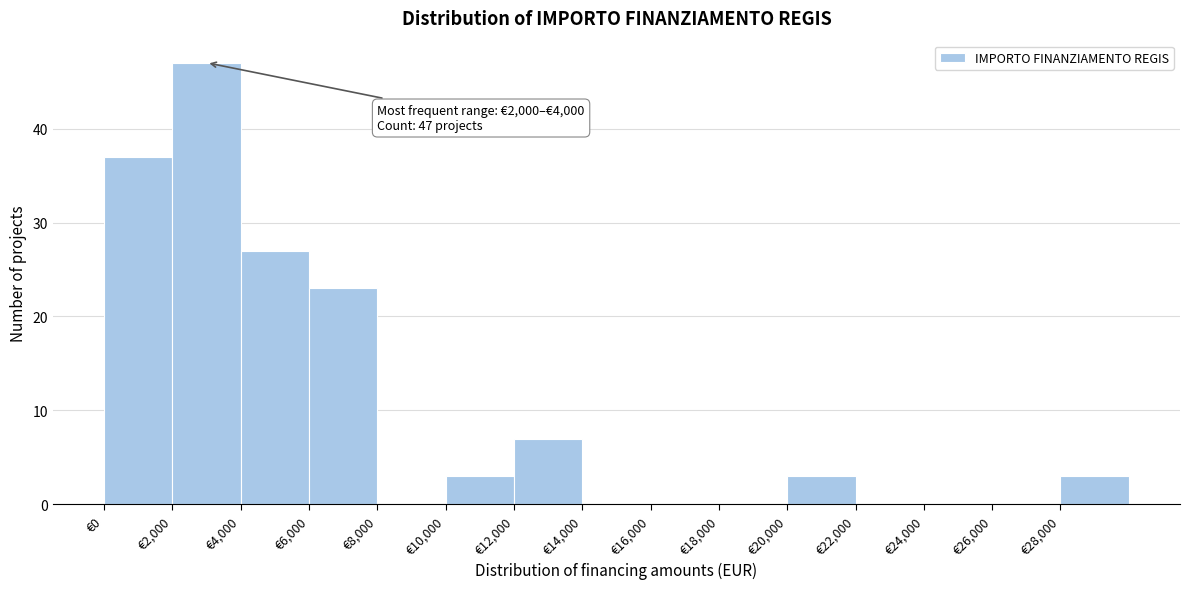

Over which range of the x-axis is the bar tallest?

2000 to 4000